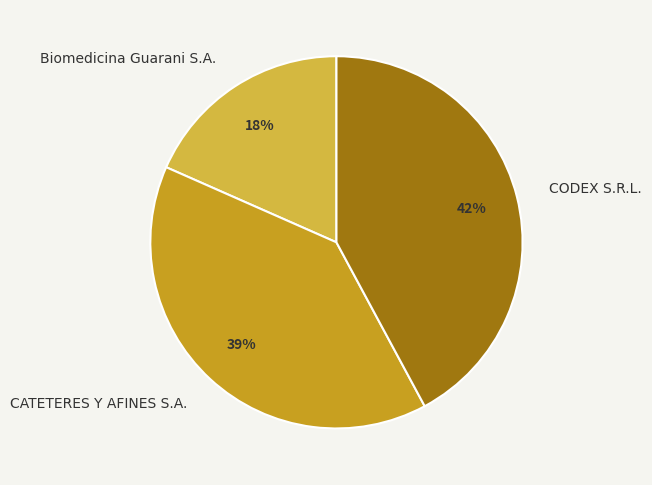

The CATETERES Y AFINES S.A. slice represents 39% of the pie. True or false?

True